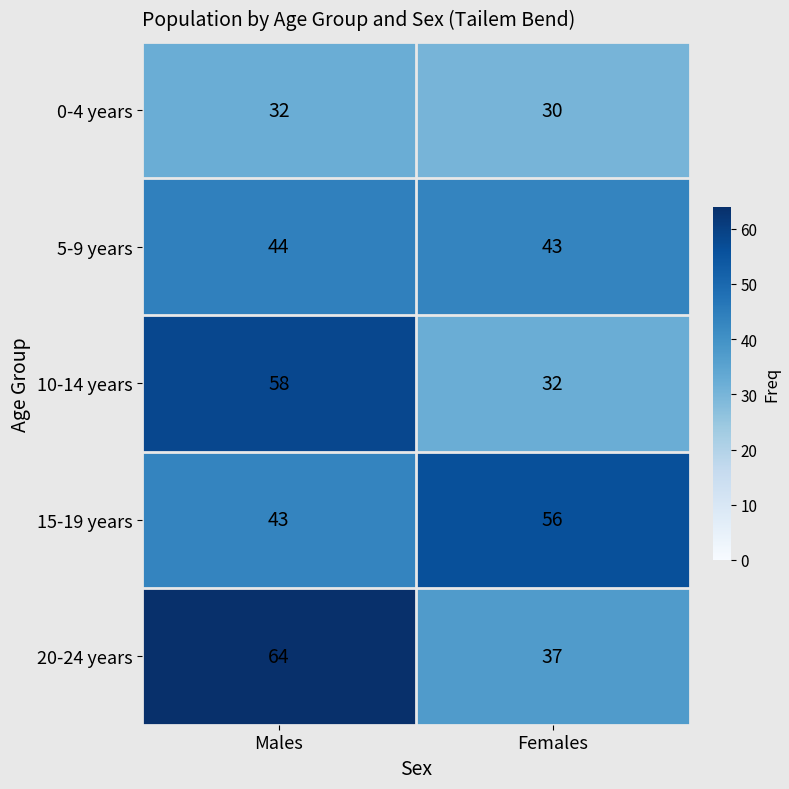

What is the difference between the 10-14 years values at Females and Males?

26